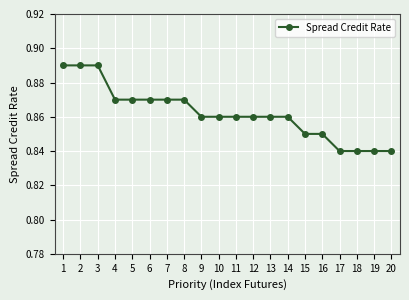

The value at 13 is 1.2. True or false?

False